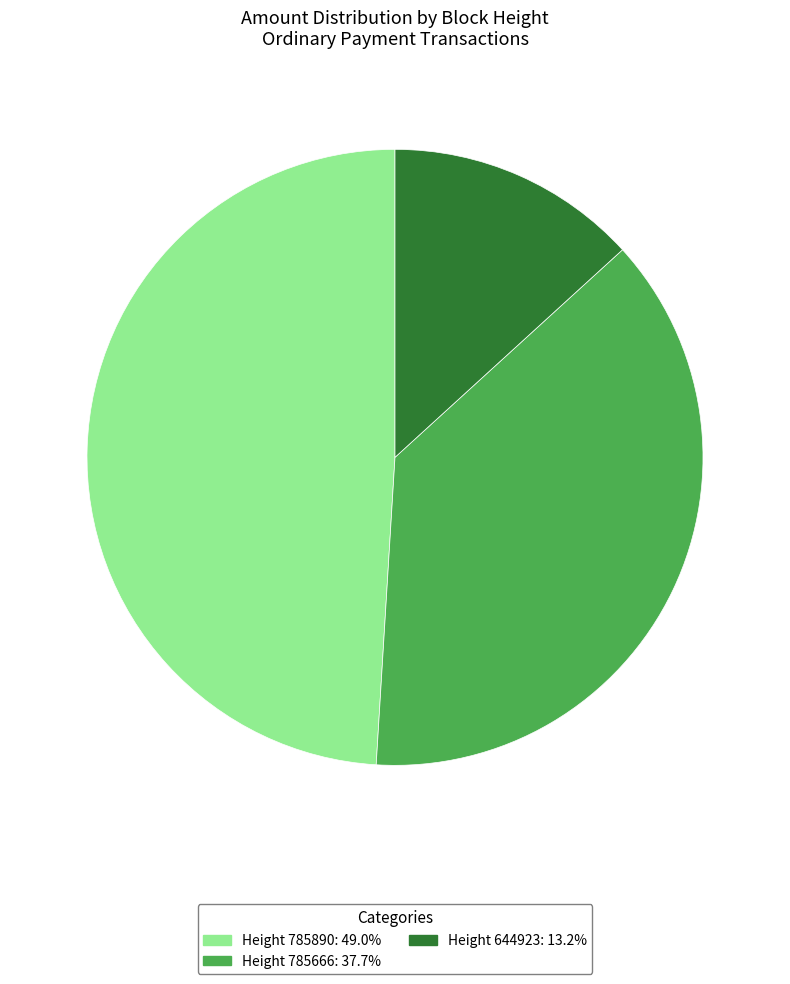

Combined, do Height 644923: 13.2% and Height 785666: 37.7% account for over 50%?

Yes